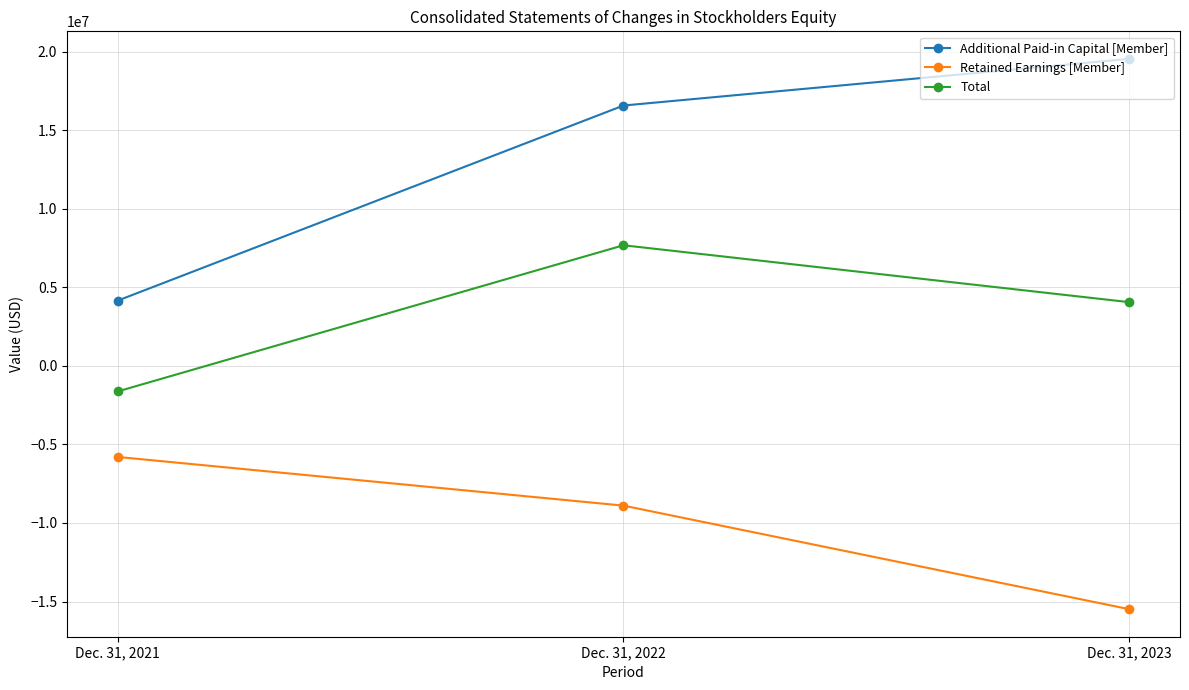

How many values in the Retained Earnings [Member] series are below -8894889?

1